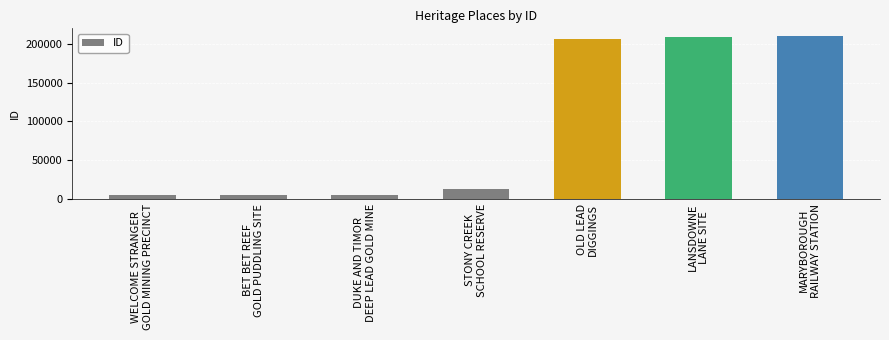

How many values are below 13024?

3